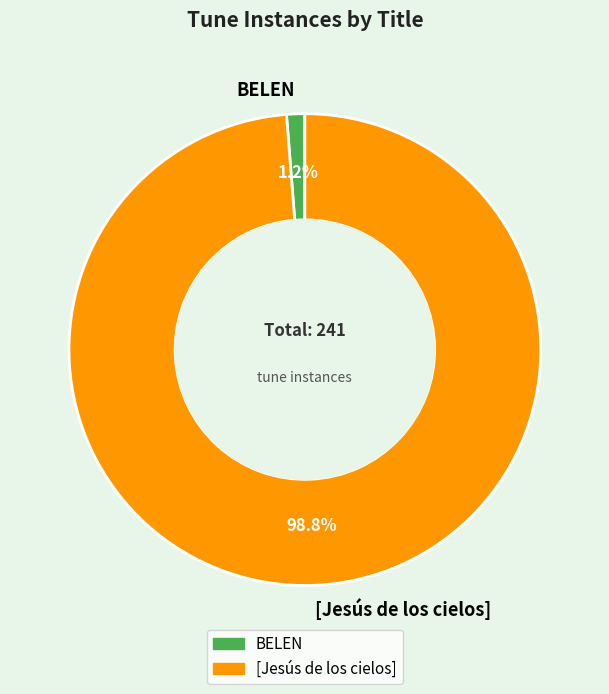

To the nearest percent, what is the difference between the BELEN and [Jesús de los cielos] slice percentages?

98%